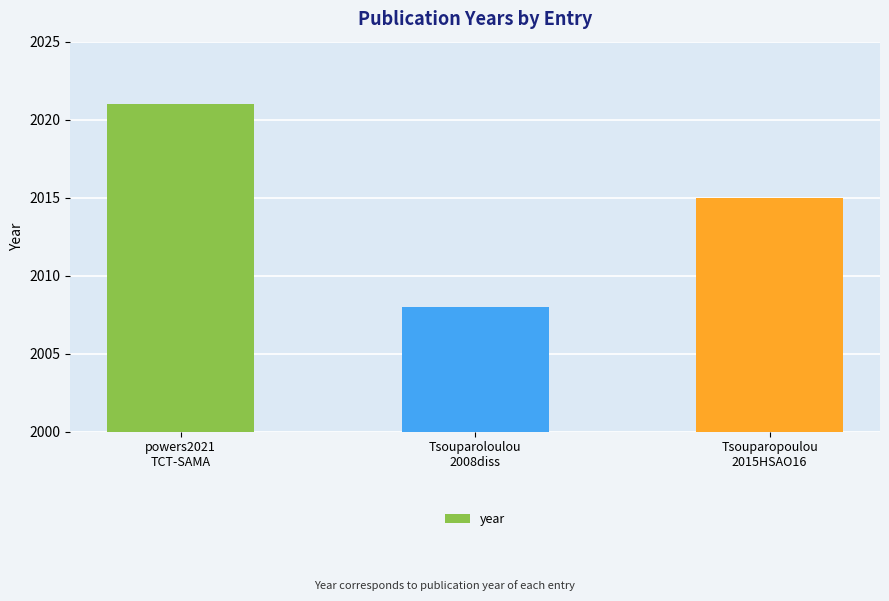

Count the number of data series in this chart.

1